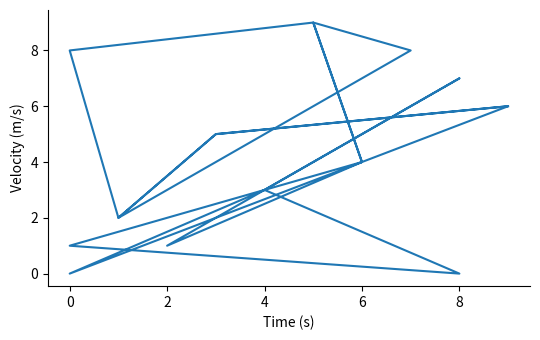

Does the chart display data point markers on the line(s)?

No